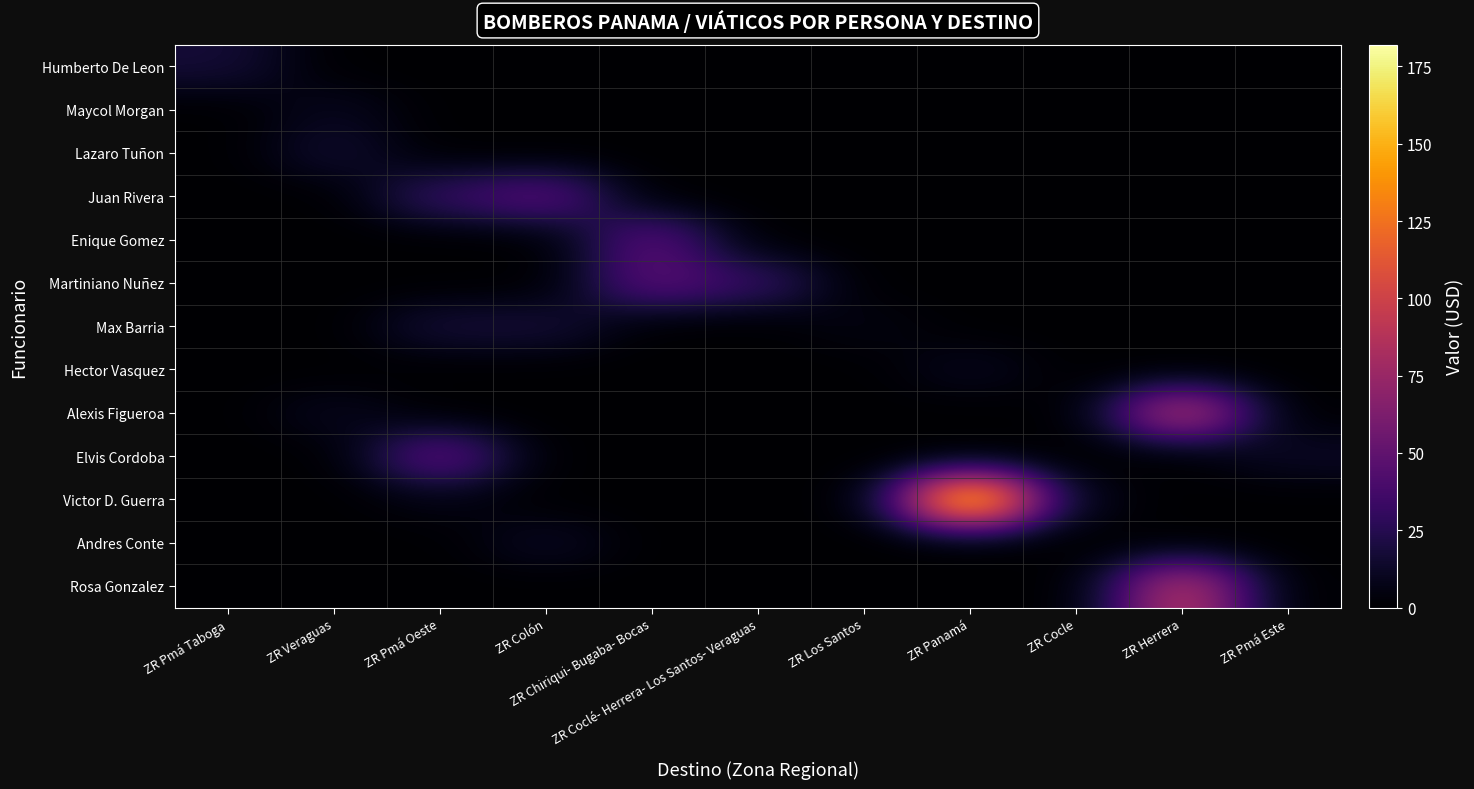

Between ZR Veraguas and ZR Herrera, which is larger?

ZR Veraguas